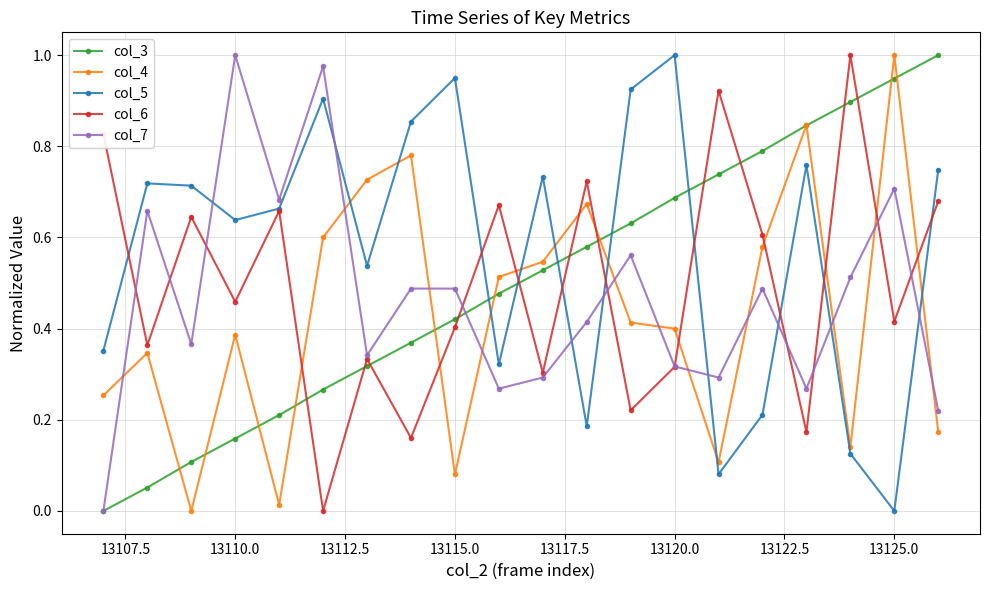

Which series has the largest total across all categories?

col_5